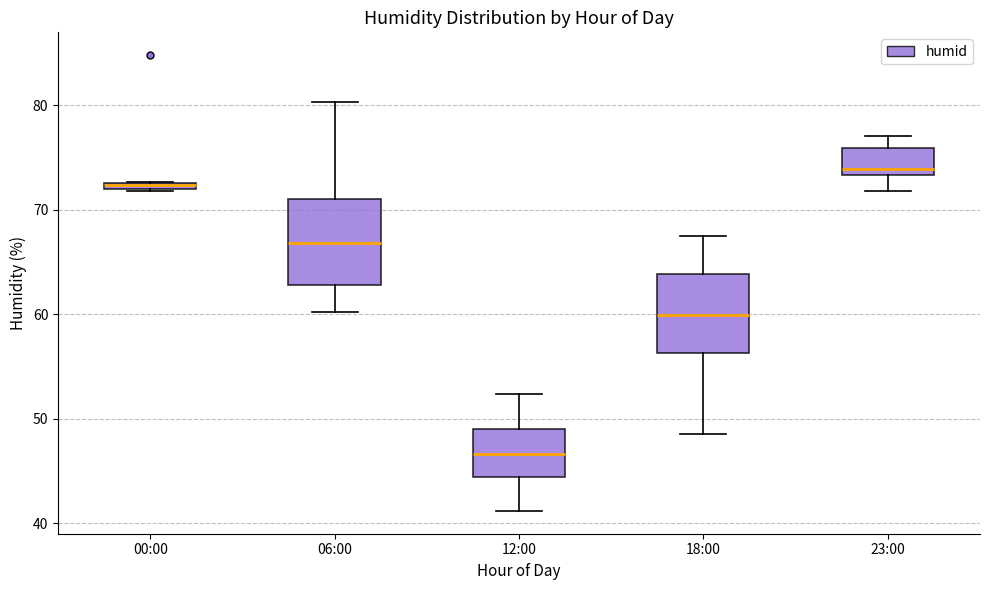

Where does the upper whisker of the box for 23:00 end on the y-axis? The values are not printed on the chart, so give them approximately, as read against the axis.

77